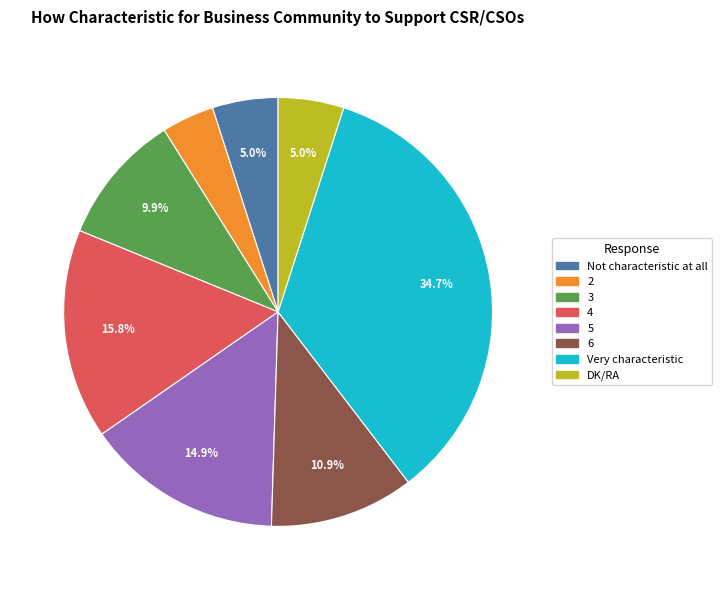

To the nearest percent, what is the difference between the largest and smallest slice percentages?

31%